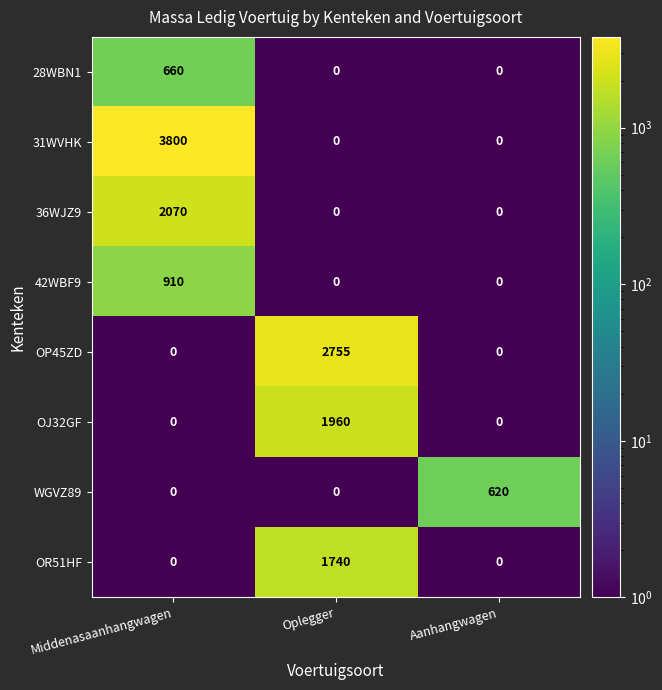

What is the difference between the maximum and minimum values in the WGVZ89 series?

620